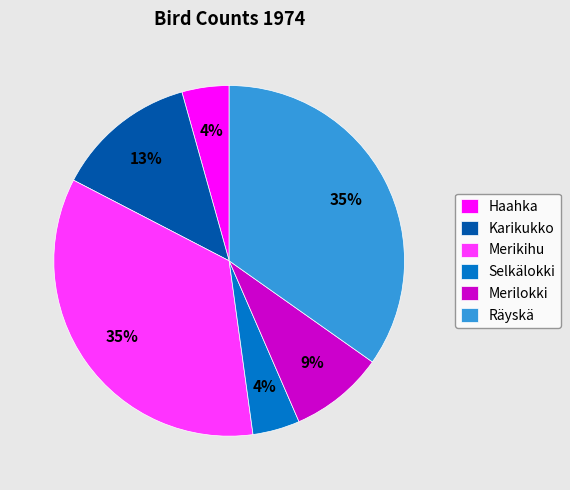

To the nearest percent, what is the combined percentage of Merikihu and Räyskä?

70%